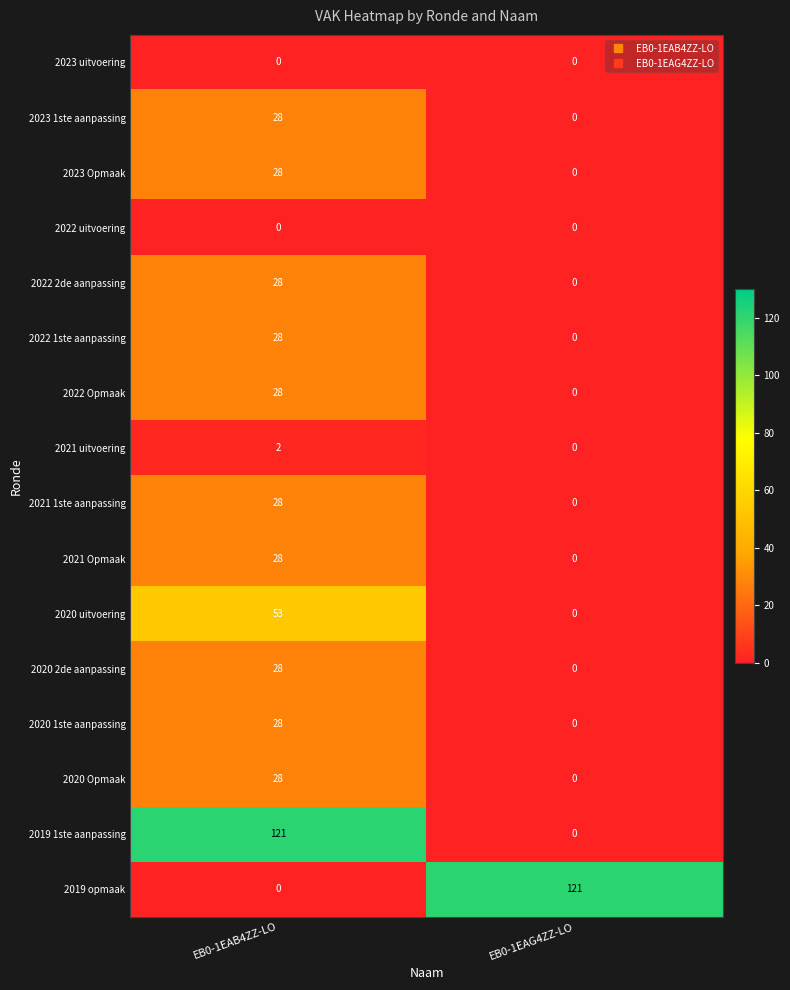

What is the maximum value shown in the chart?

121